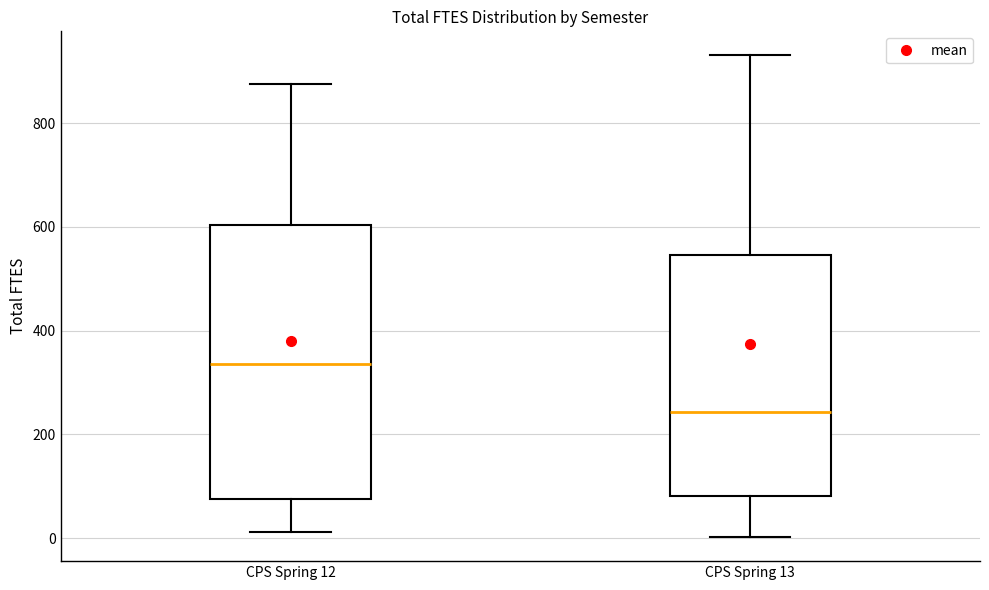

Which box has the highest median line?

CPS Spring 12